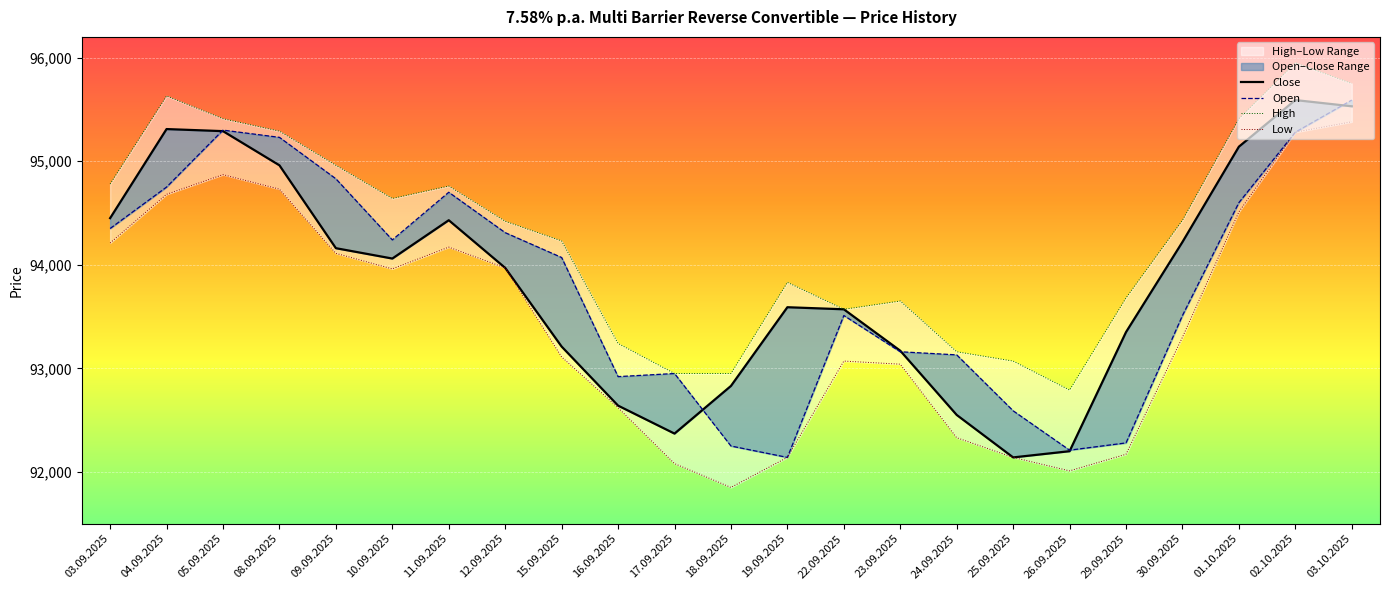

Reading left to right, transcribe all the data shown in this chart.

Close: 03.09.2025=94450	04.09.2025=95310	05.09.2025=95290	08.09.2025=94960	09.09.2025=94160	10.09.2025=94060	11.09.2025=94430	12.09.2025=93970	15.09.2025=93210	16.09.2025=92640	17.09.2025=92370	18.09.2025=92830	19.09.2025=93590	22.09.2025=93570	23.09.2025=93170	24.09.2025=92550	25.09.2025=92140	26.09.2025=92200	29.09.2025=93350	30.09.2025=94220	01.10.2025=95140	02.10.2025=95590	03.10.2025=95530
Open: 03.09.2025=94350	04.09.2025=94750	05.09.2025=95300	08.09.2025=95230	09.09.2025=94830	10.09.2025=94240	11.09.2025=94700	12.09.2025=94310	15.09.2025=94070	16.09.2025=92920	17.09.2025=92950	18.09.2025=92250	19.09.2025=92140	22.09.2025=93510	23.09.2025=93160	24.09.2025=93130	25.09.2025=92590	26.09.2025=92210	29.09.2025=92280	30.09.2025=93510	01.10.2025=94600	02.10.2025=95280	03.10.2025=95590
High: 03.09.2025=94780	04.09.2025=95630	05.09.2025=95410	08.09.2025=95290	09.09.2025=94960	10.09.2025=94640	11.09.2025=94760	12.09.2025=94420	15.09.2025=94230	16.09.2025=93240	17.09.2025=92950	18.09.2025=92950	19.09.2025=93830	22.09.2025=93570	23.09.2025=93650	24.09.2025=93160	25.09.2025=93070	26.09.2025=92790	29.09.2025=93680	30.09.2025=94430	01.10.2025=95410	02.10.2025=95950	03.10.2025=95750
Low: 03.09.2025=94210	04.09.2025=94680	05.09.2025=94870	08.09.2025=94730	09.09.2025=94110	10.09.2025=93960	11.09.2025=94170	12.09.2025=93970	15.09.2025=93110	16.09.2025=92620	17.09.2025=92080	18.09.2025=91850	19.09.2025=92140	22.09.2025=93070	23.09.2025=93040	24.09.2025=92330	25.09.2025=92140	26.09.2025=92010	29.09.2025=92170	30.09.2025=93300	01.10.2025=94510	02.10.2025=95280	03.10.2025=95380